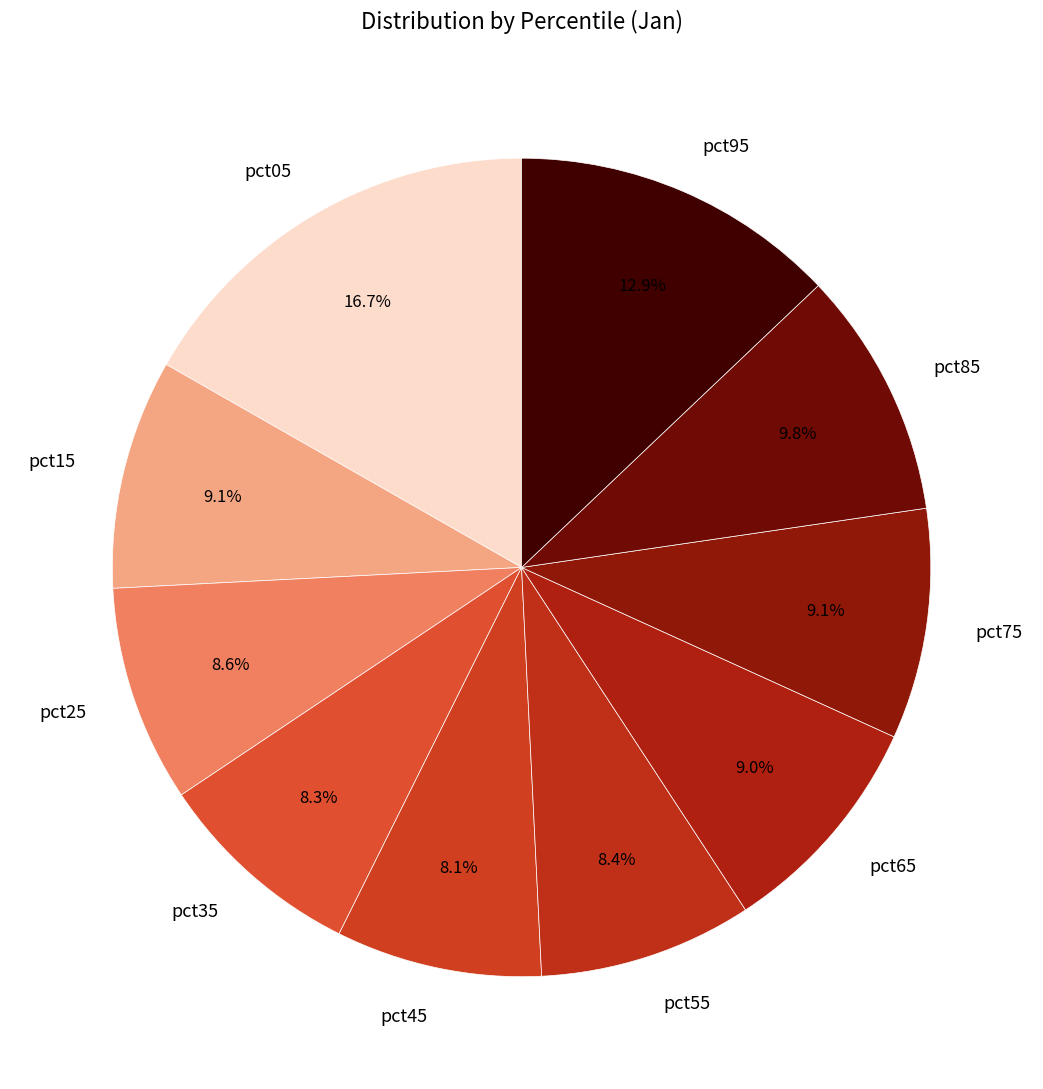

Which category has the biggest portion of the pie?

pct05